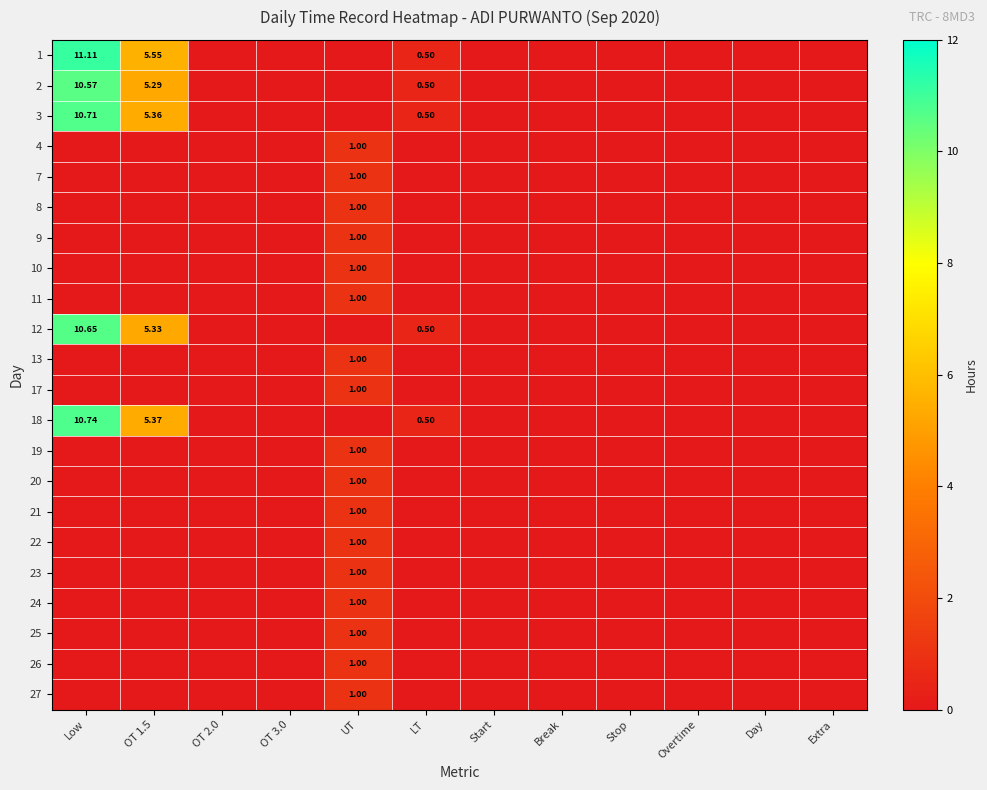

What is the maximum value shown in the chart?

11.1